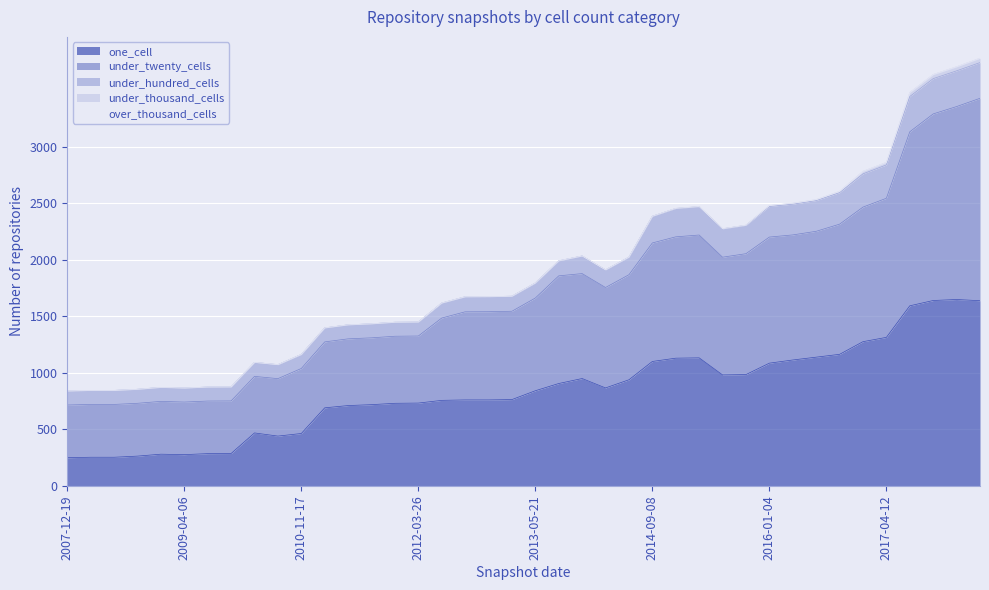

What is the difference between the maximum and minimum values in the under_twenty_cells series?

1325